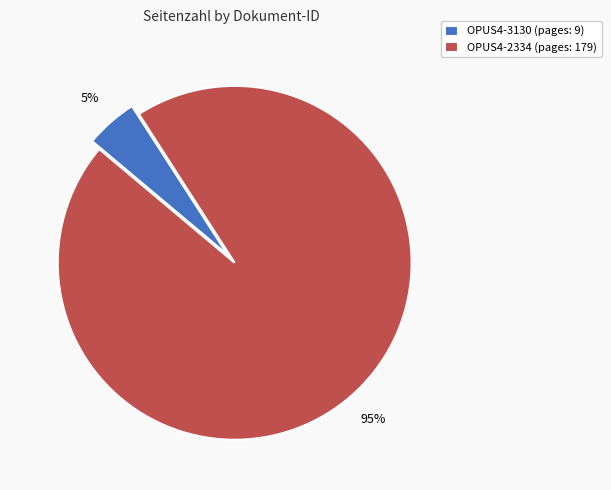

Count the number of slices in the pie.

2